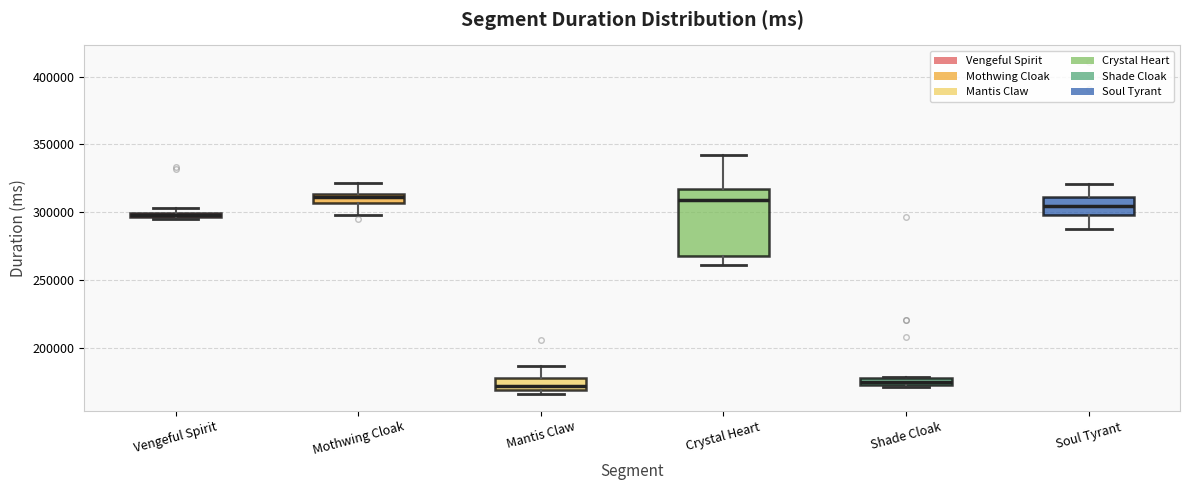

Where is the upper edge of the box for Mothwing Cloak on the y-axis? The values are not printed on the chart, so give them approximately, as read against the axis.

315000